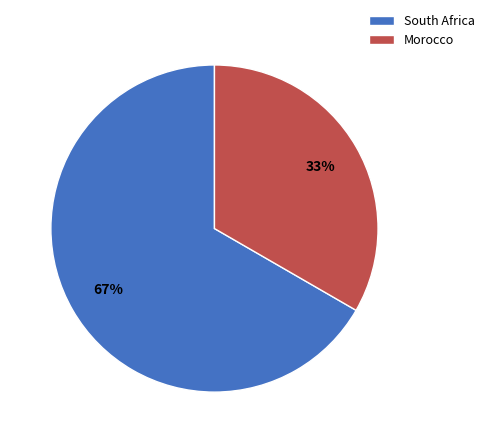

How many segments does this pie chart have?

2